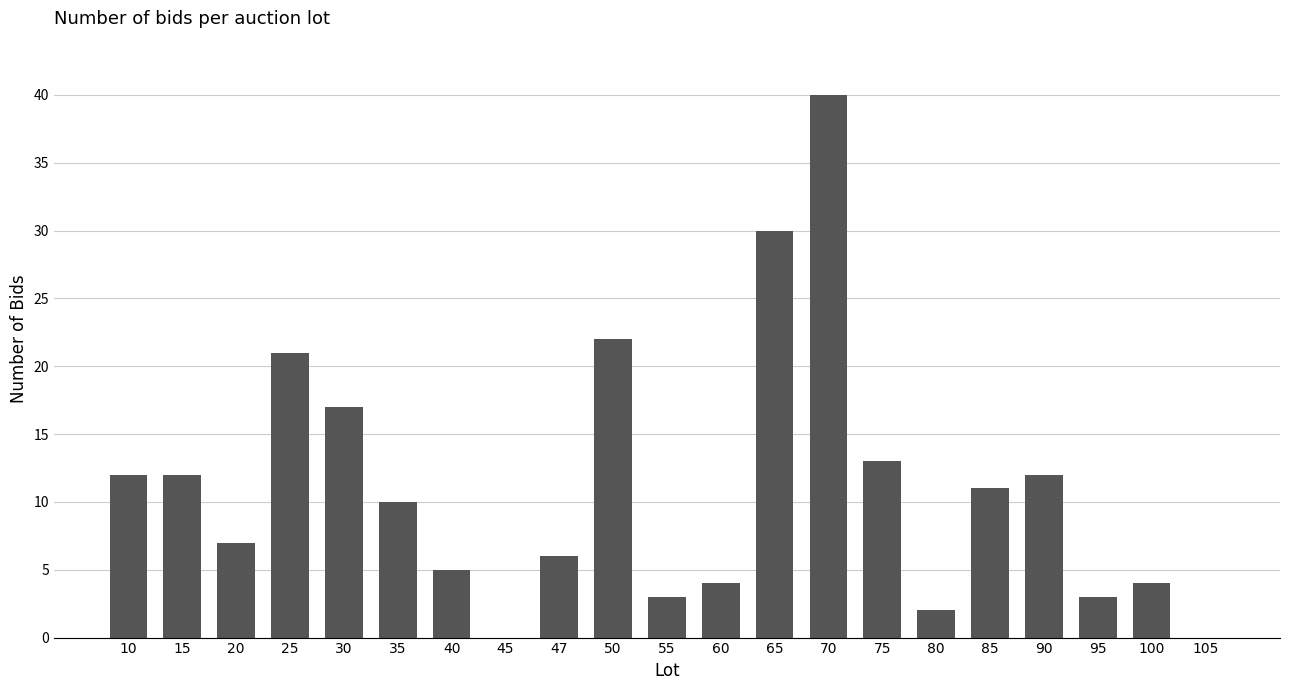

Is it true that the value at 90 is 12?

True